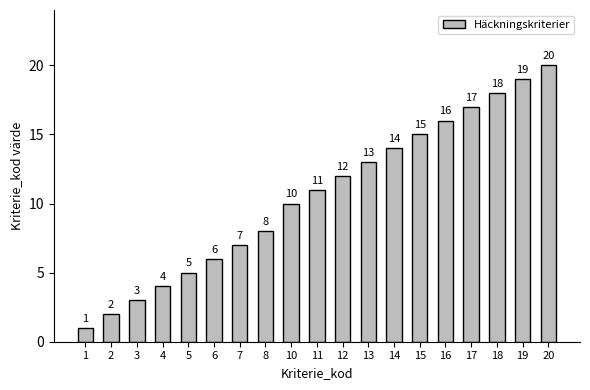

Which category has the highest value across all series?

20